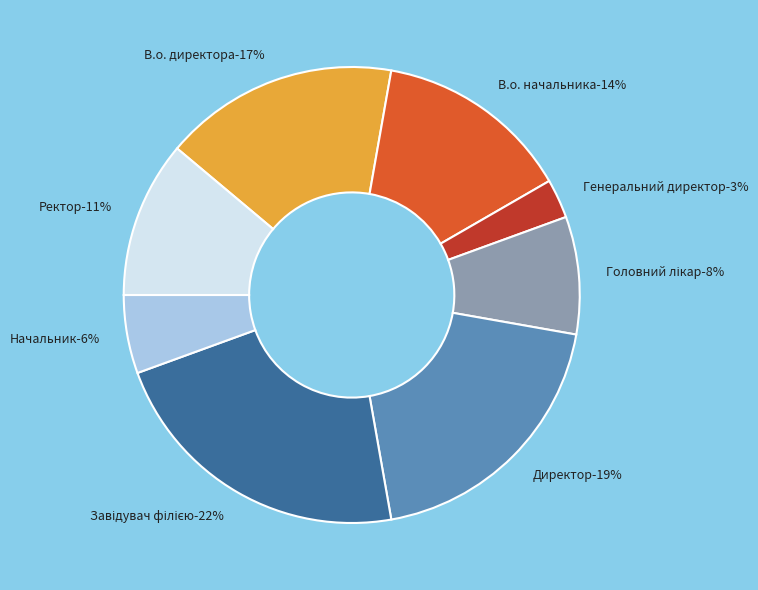

Combined, what portion of the pie is Директор and Завідувач філією?

41.7%